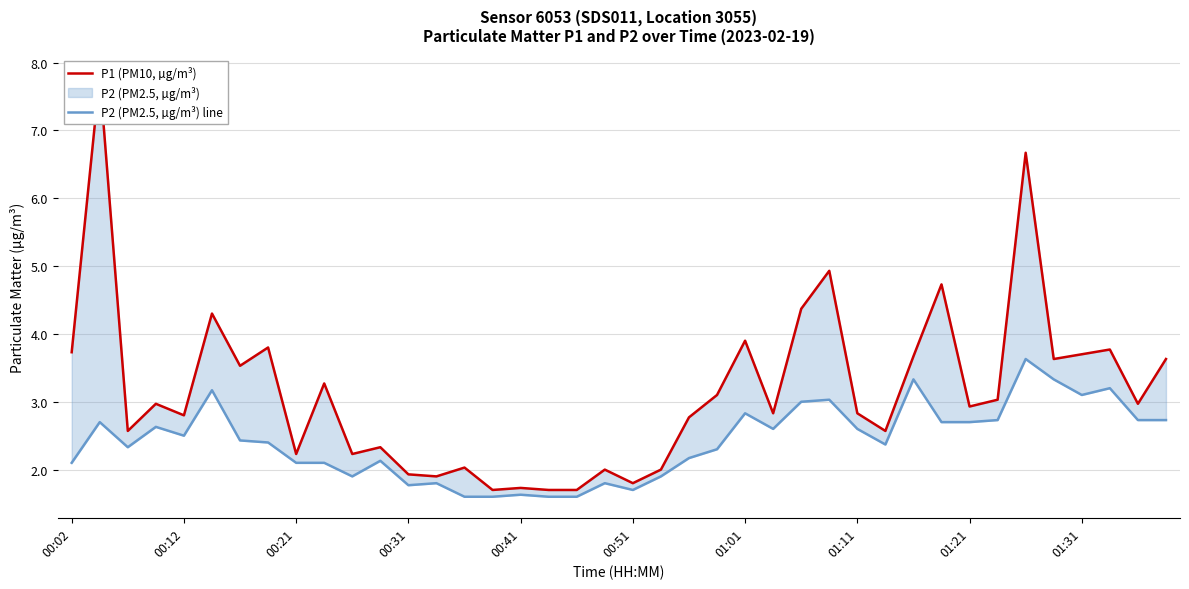

How many data points in P2 (PM2.5, µg/m³) line are less than 2?

11